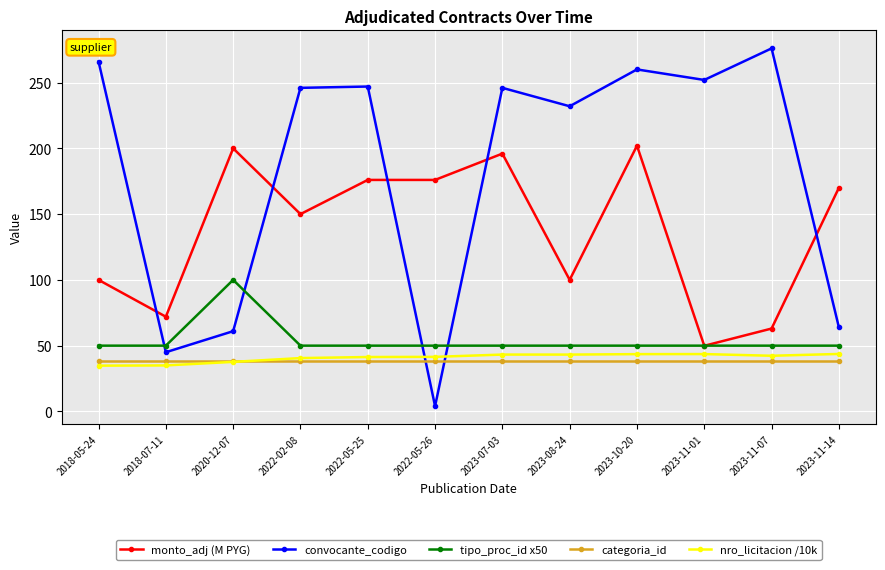

What is the sum of the convocante_codigo values at 2018-07-11 and 2023-11-01?

297.0